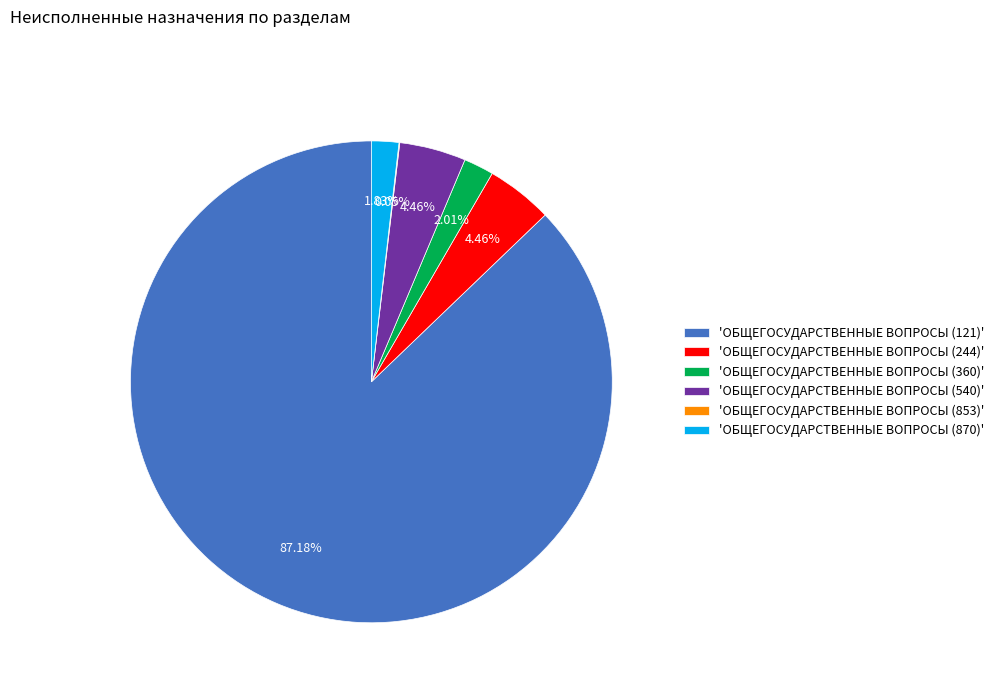

Which has a higher value, 'ОБЩЕГОСУДАРСТВЕННЫЕ ВОПРОСЫ (244)' or 'ОБЩЕГОСУДАРСТВЕННЫЕ ВОПРОСЫ (121)'?

'ОБЩЕГОСУДАРСТВЕННЫЕ ВОПРОСЫ (121)'